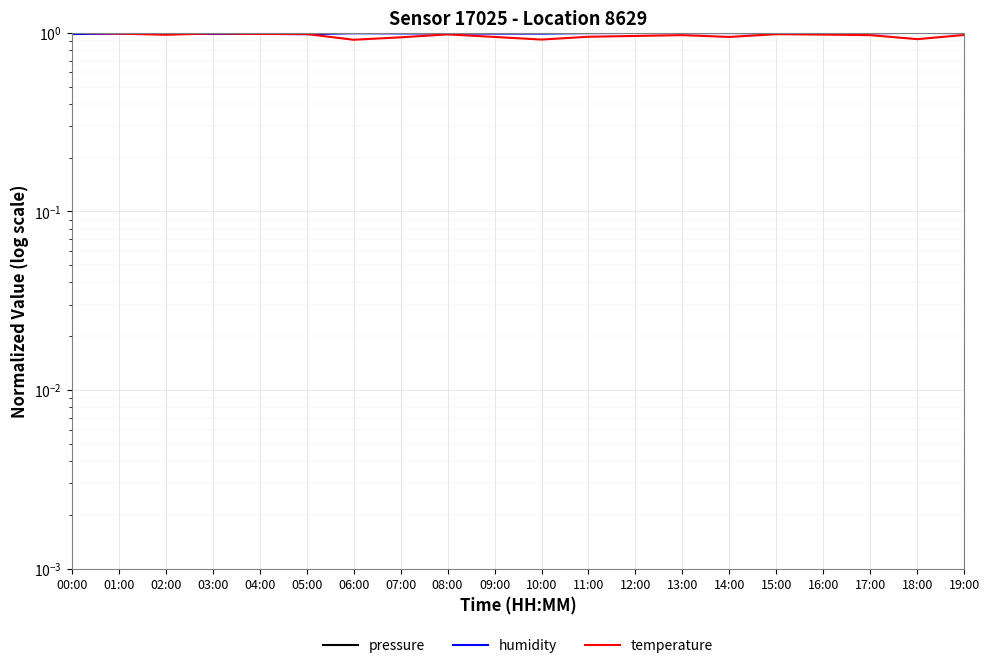

Rank the series by their maximum value, from highest to lowest.

pressure, humidity, temperature